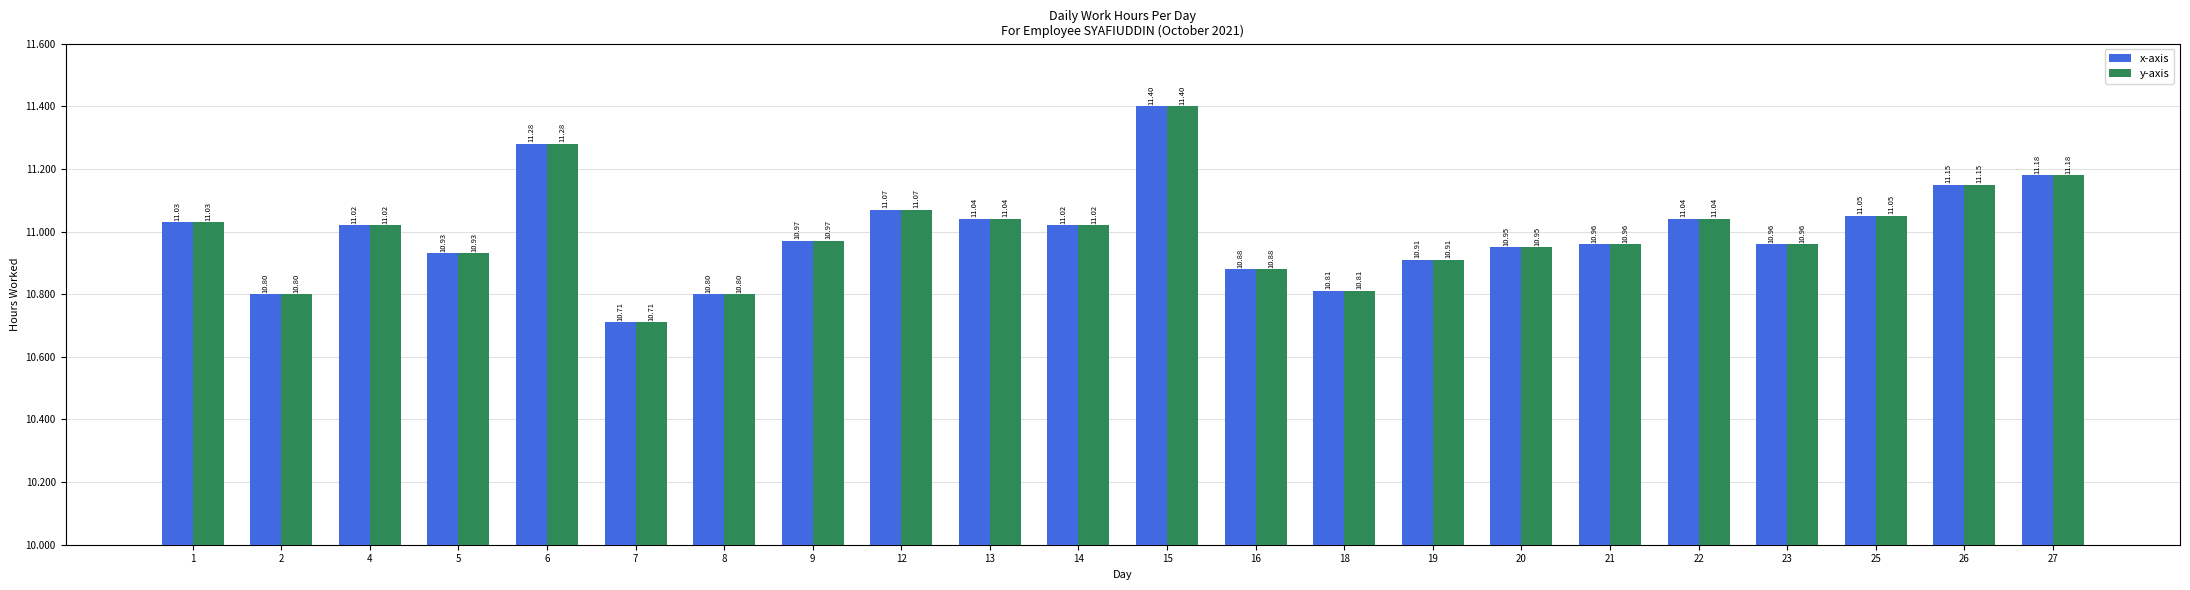

What are all the series names shown in the legend?

x-axis, y-axis